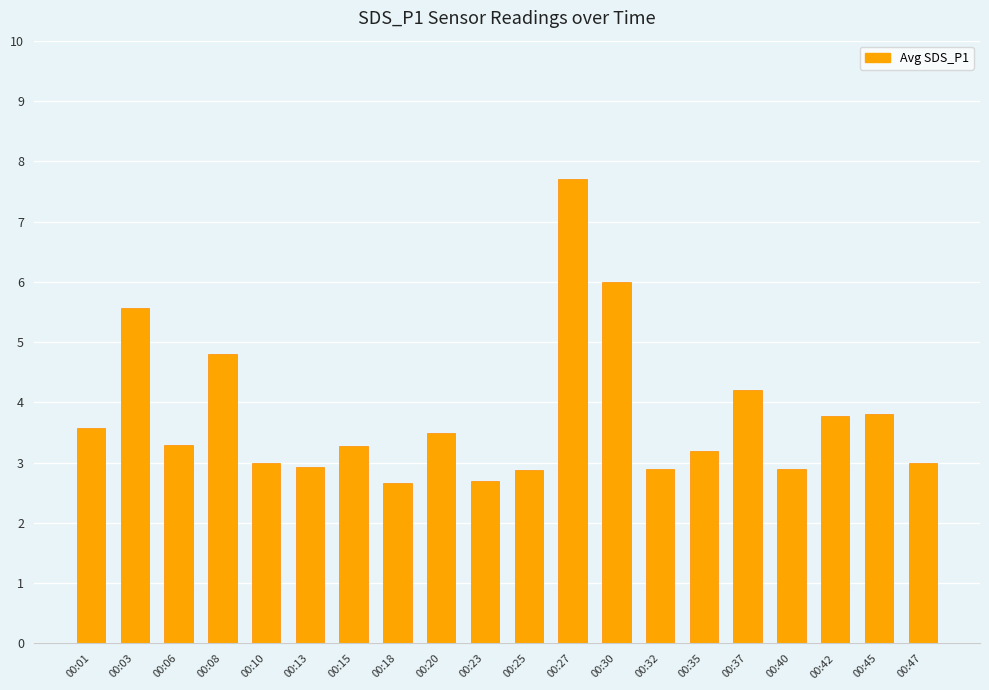

Reading left to right, list all the values displayed in this chart.

3.6	5.6	3.3	4.8	3.0	2.9	3.3	2.7	3.5	2.7	2.9	7.7	6.0	2.9	3.2	4.2	2.9	3.8	3.8	3.0